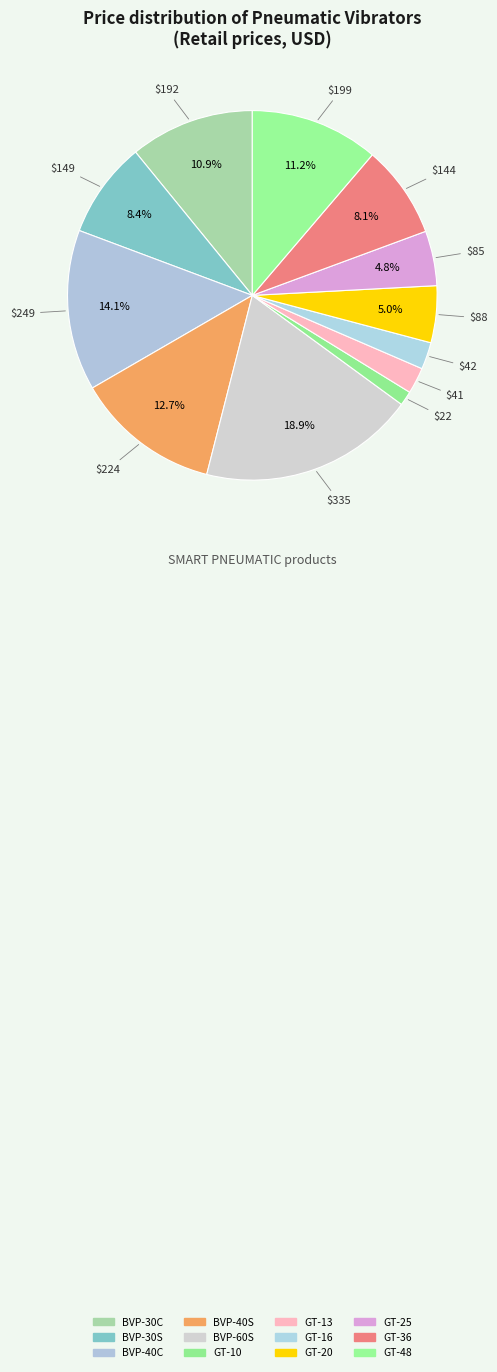

How many segments does this pie chart have?

12